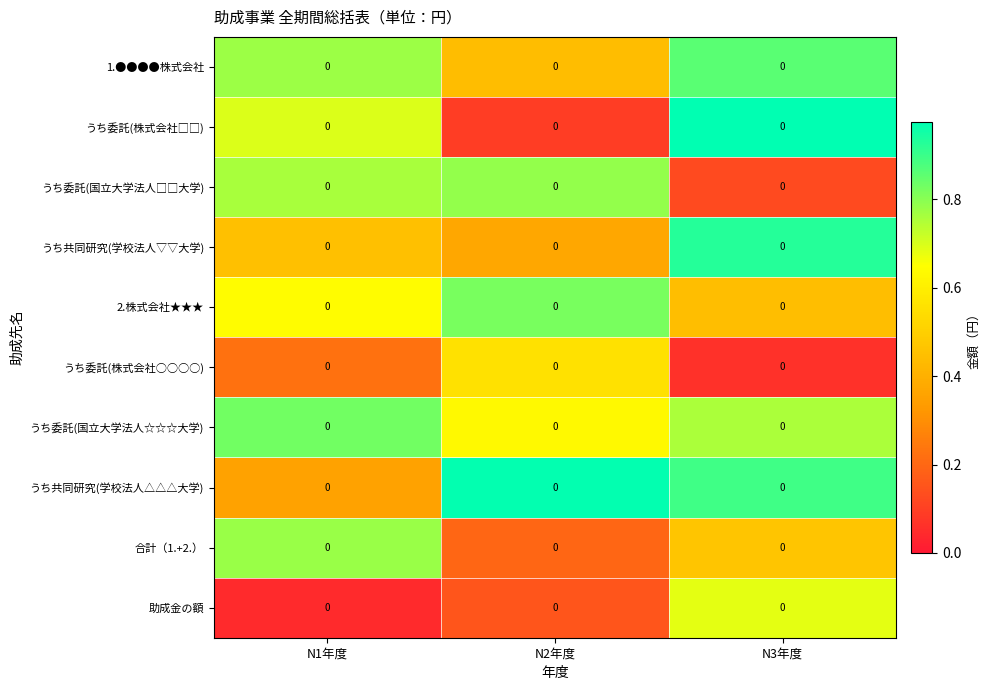

Rank the series by their maximum value, from highest to lowest.

うち委託(株式会社□□), うち共同研究(学校法人△△△大学), うち共同研究(学校法人▽▽大学), 1.●●●●株式会社, うち委託(国立大学法人☆☆☆大学), 2.株式会社★★★, うち委託(国立大学法人□□大学), 合計（1.+2.）, 助成金の額, うち委託(株式会社○○○○)